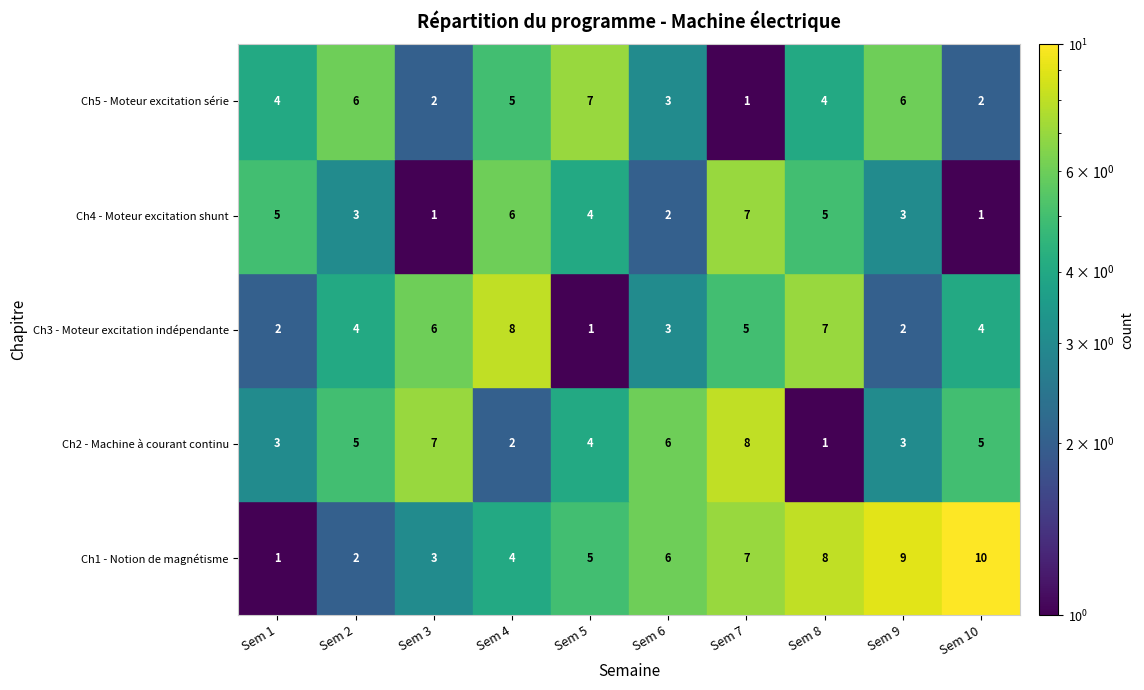

At which label is Ch5 - Moteur excitation série closest to 4?

Sem 1